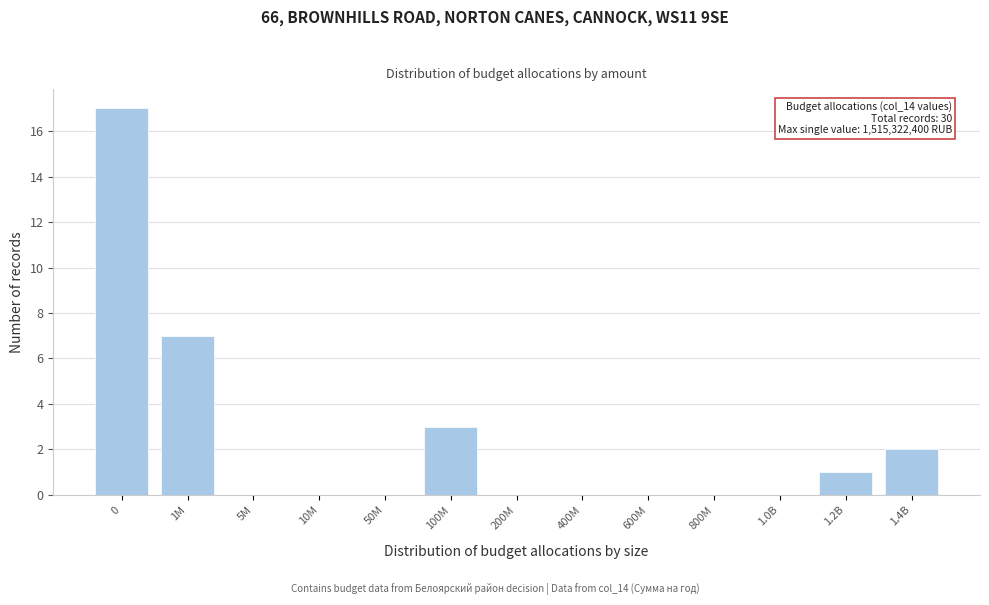

Reading right to left, what are all the values shown in this chart?

1.4B=2	1.2B=1	1.0B=0	800M=0	600M=0	400M=0	200M=0	100M=3	50M=0	10M=0	5M=0	1M=7	0=17